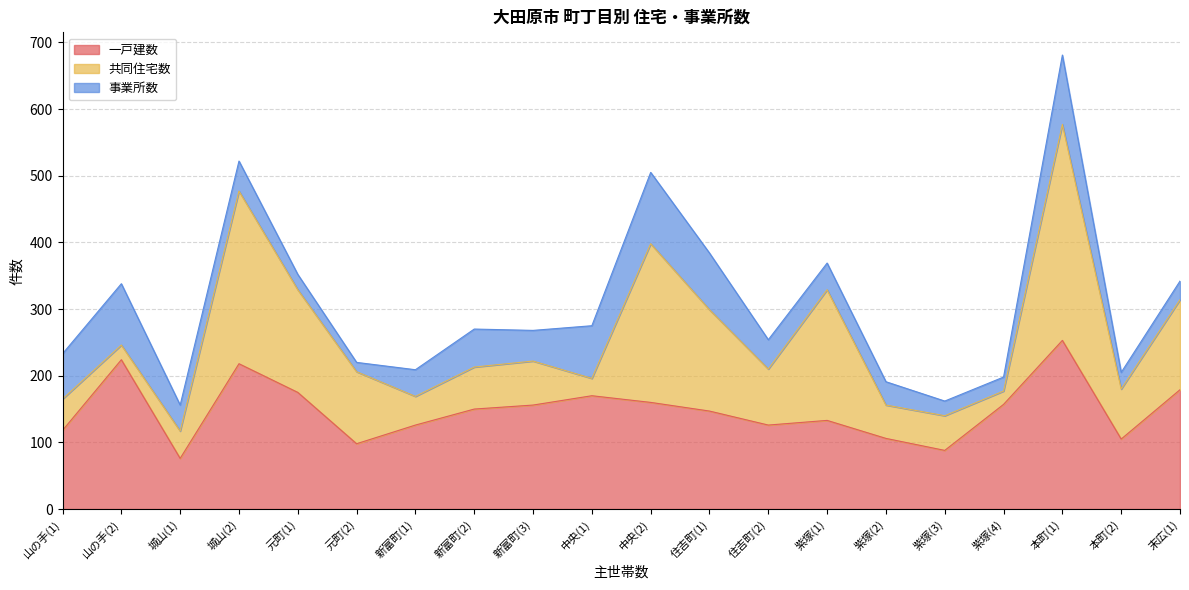

Between 本町(1) and 山の手(1), which is larger?

本町(1)